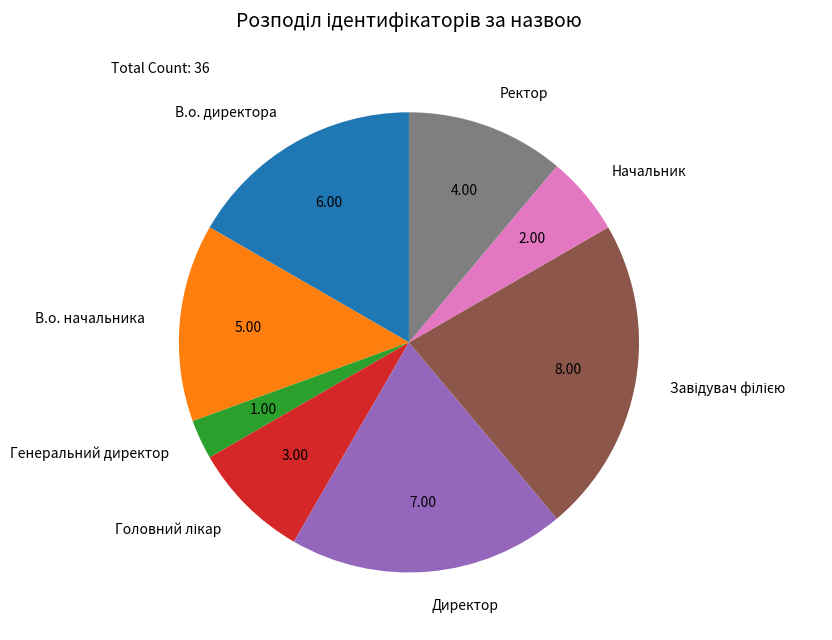

What is the smallest slice in the pie chart?

Генеральний директор